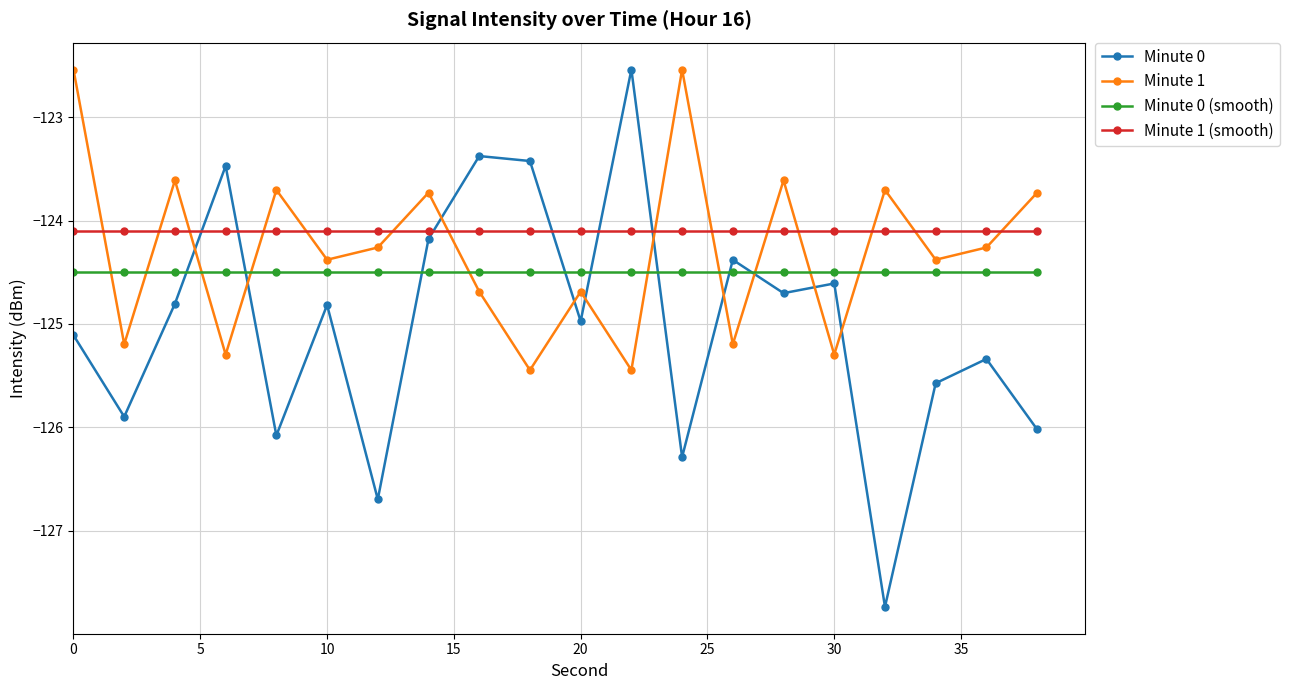

What is the difference between the maximum and minimum values in the Minute 1 series?

2.9